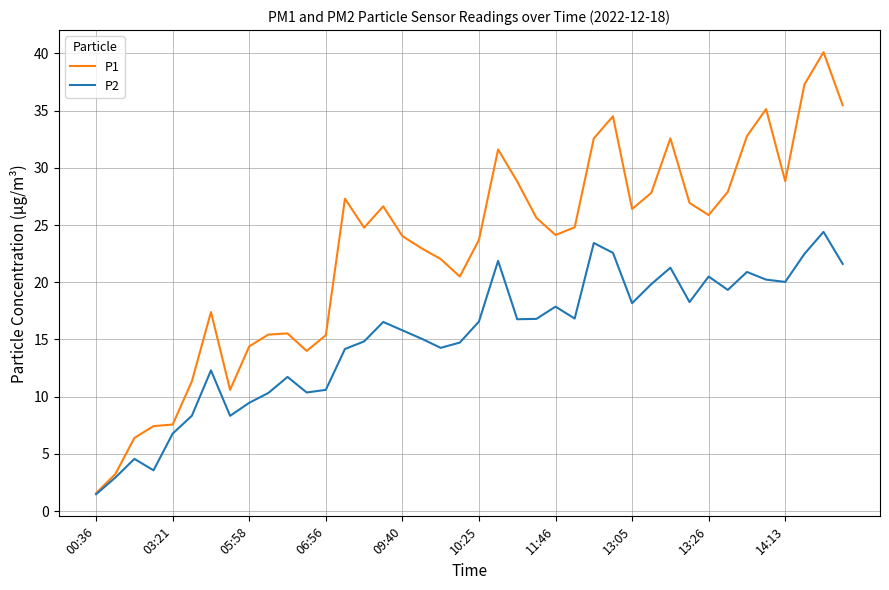

Which series has the widest spread of values?

P1